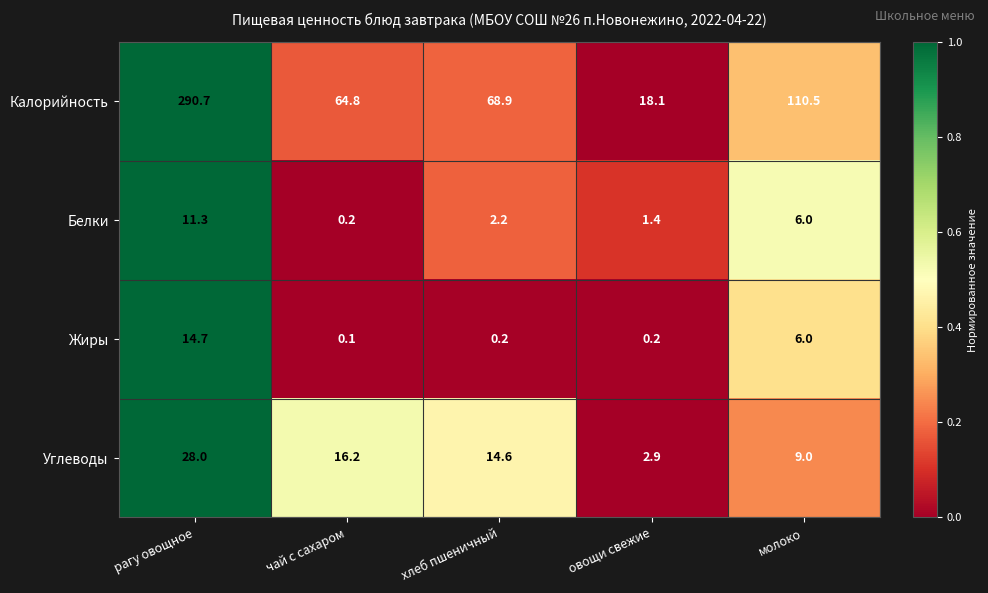

What is the sum of the Белки values at овощи свежие and молоко?

7.4